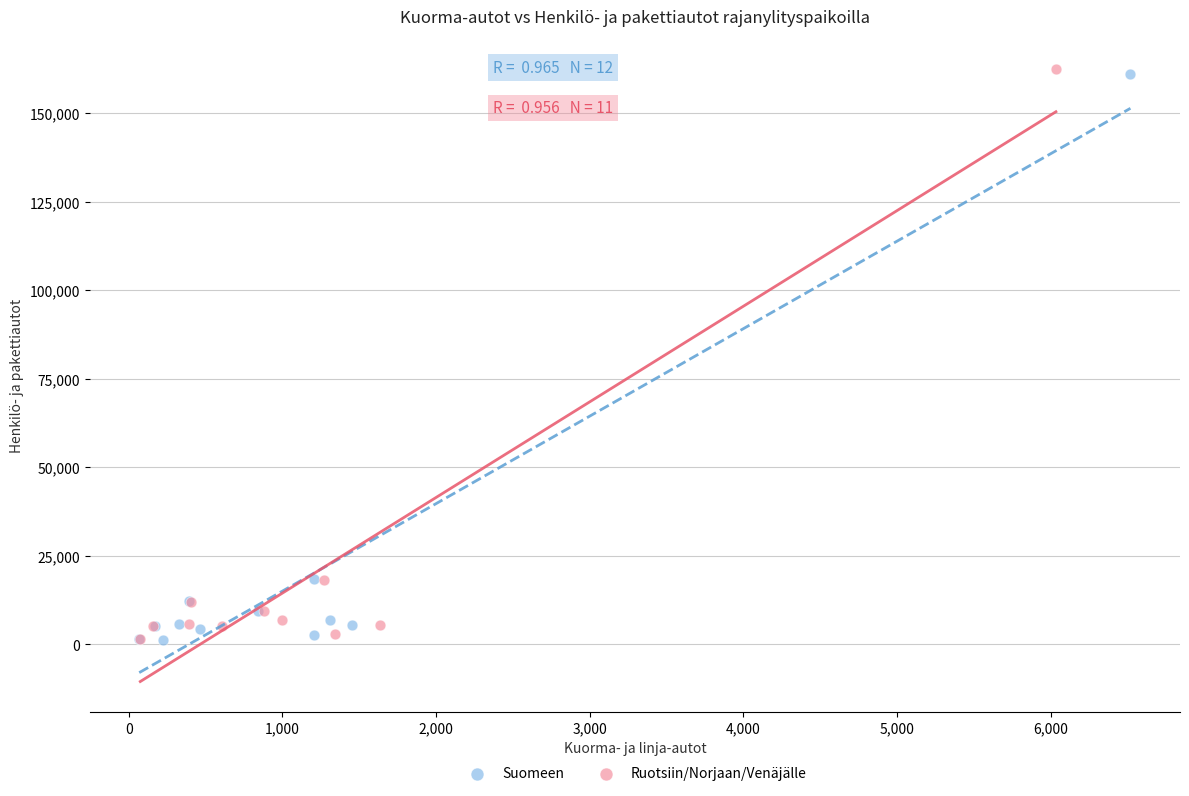

What are all the series names shown in the legend?

Suomeen, Ruotsiin/Norjaan/Venäjälle